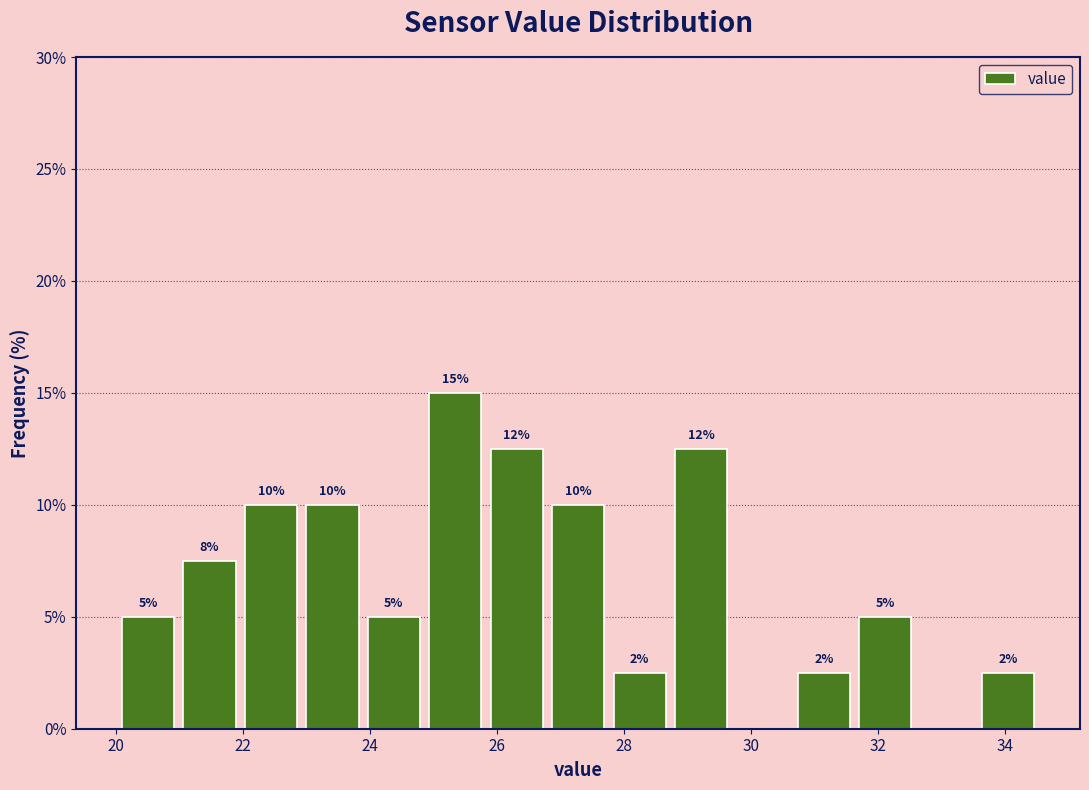

Over which range of the x-axis is the bar tallest?

24.8 to 25.8